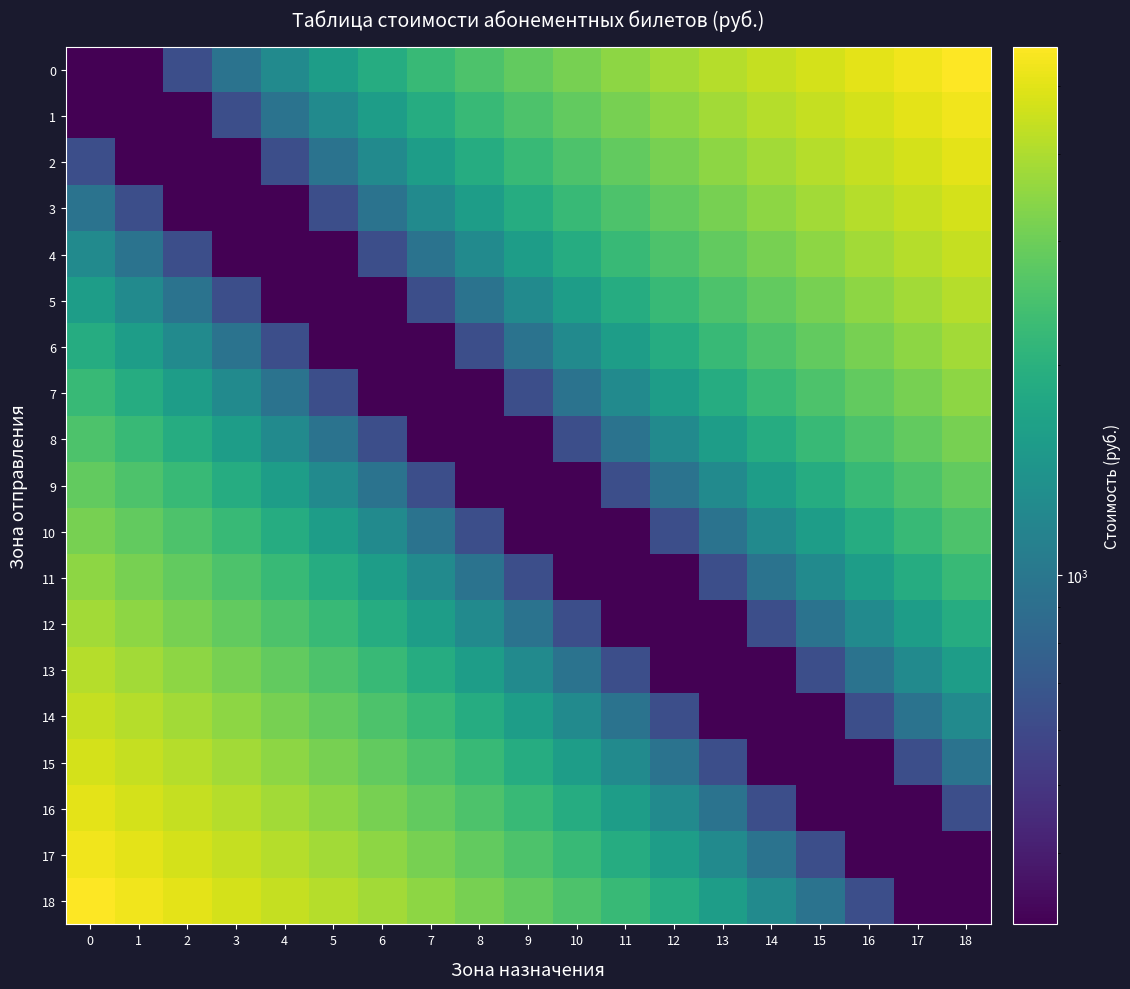

Between 8 and 3, which is larger?

8